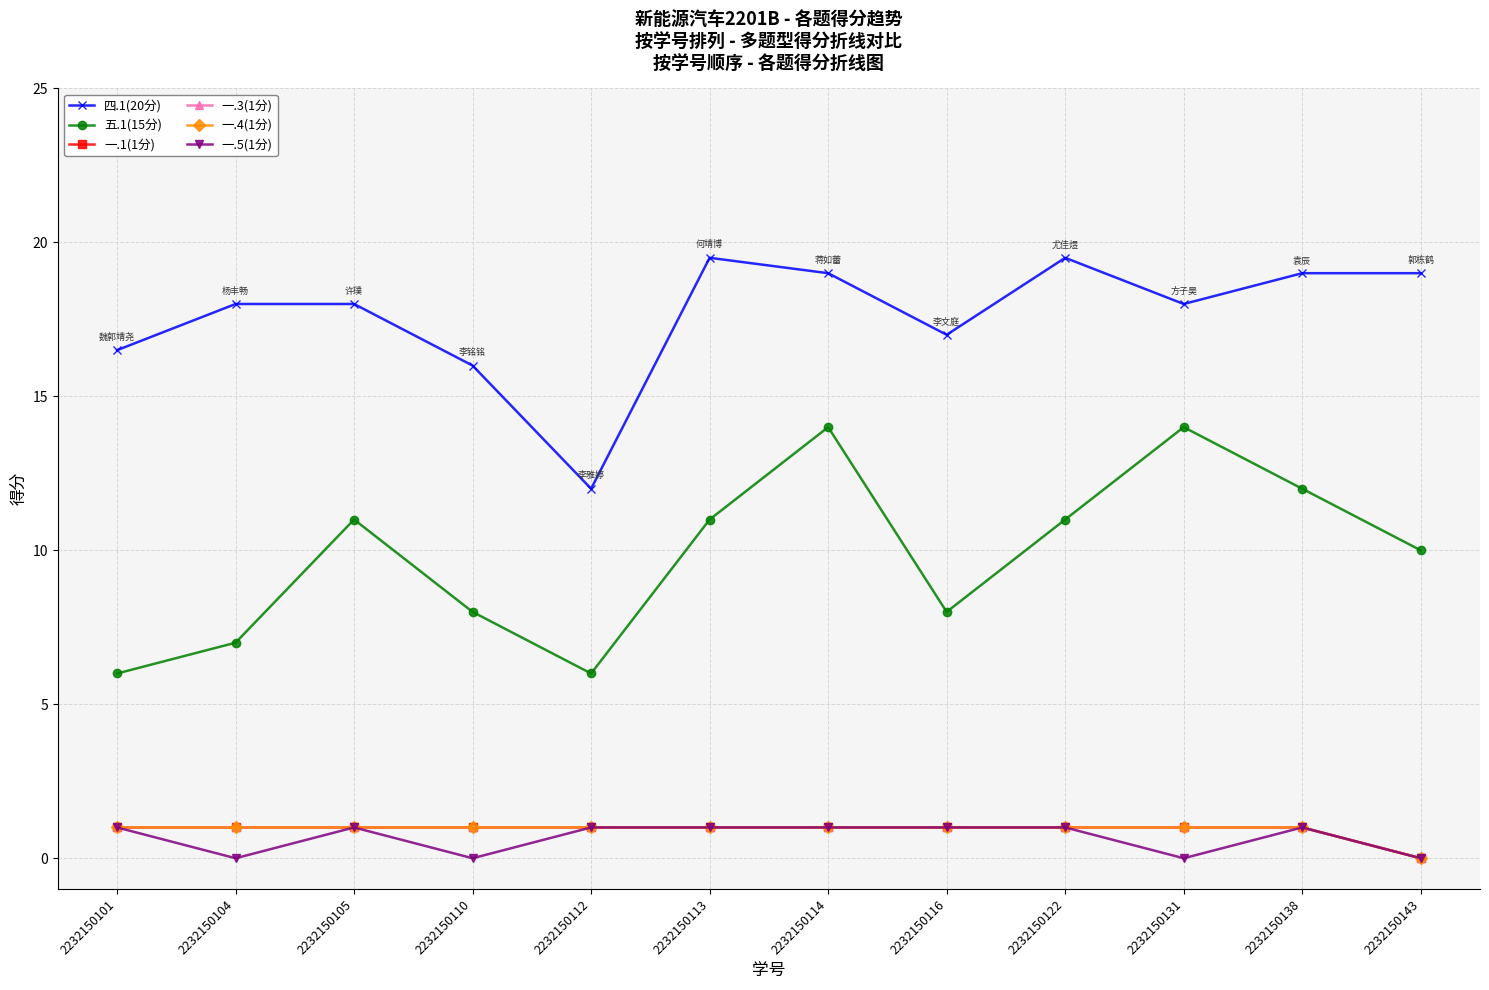

Is this an area chart (filled region under the line)?

No